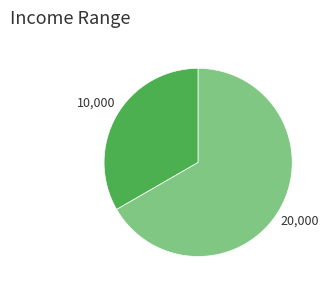

Is there a majority slice in this chart?

Yes